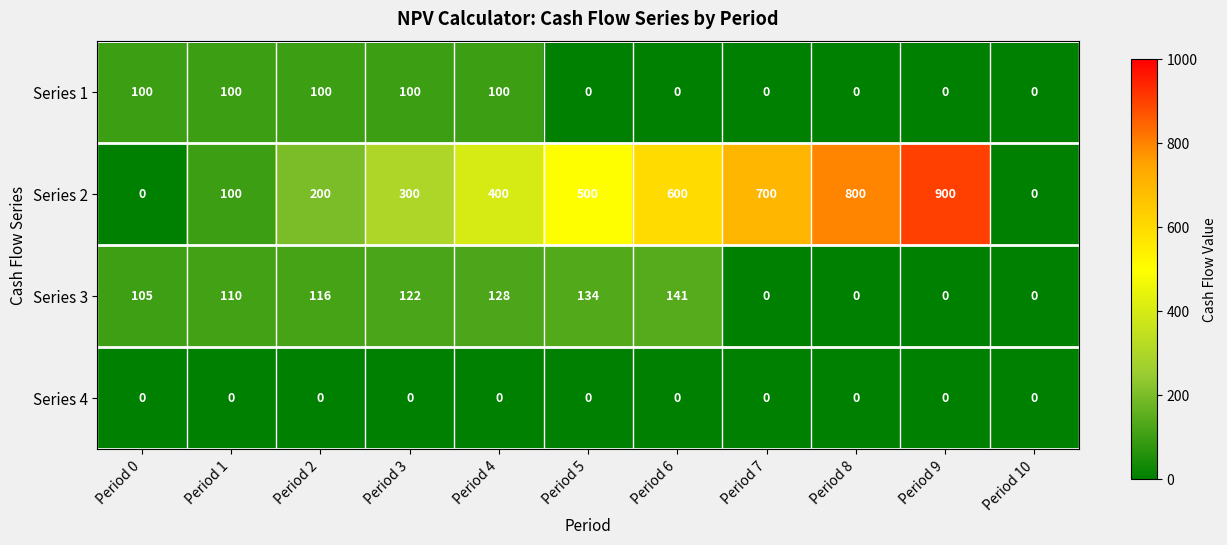

Which series has the largest range (max minus min)?

Series 2